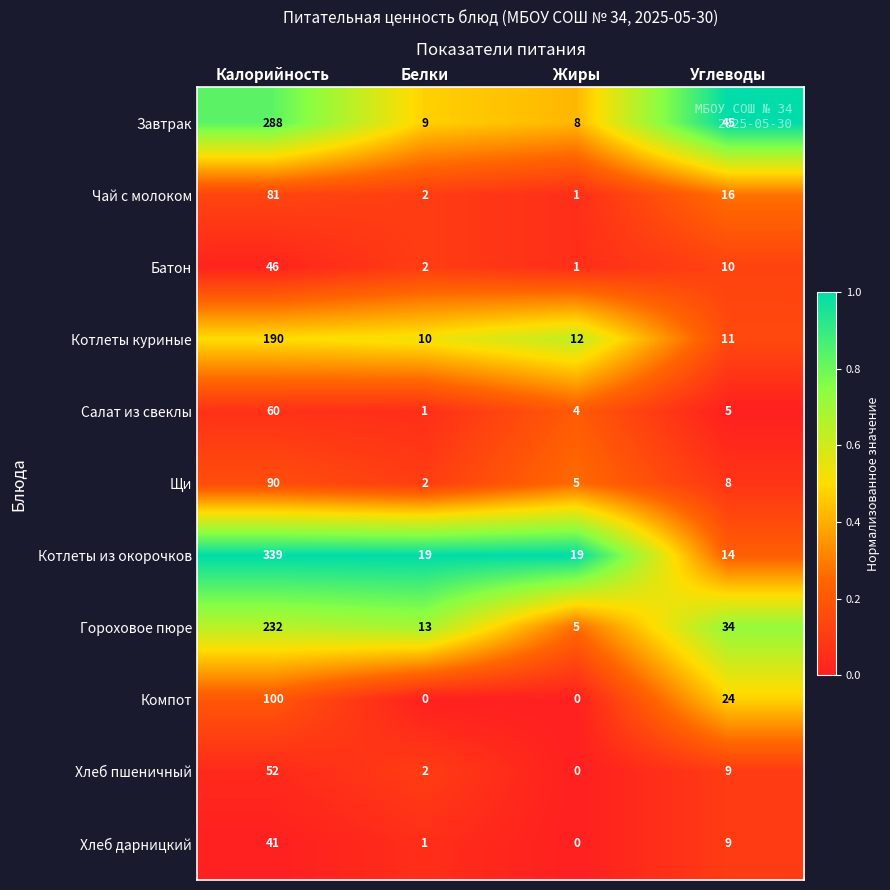

What is the greatest value displayed?

339